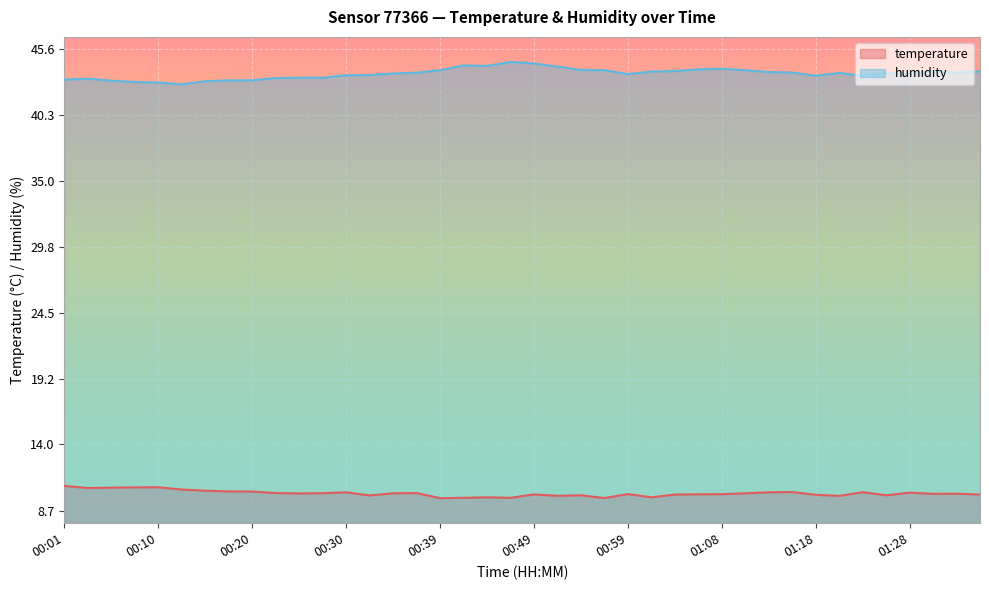

List the labels in order of temperature value, smallest first.

00:39, 00:56, 00:42, 00:47, 00:44, 01:01, 01:21, 00:51, 00:32, 00:54, 01:25, 01:18, 01:04, 01:35, 00:49, 01:06, 01:08, 00:59, 01:30, 01:33, 00:25, 00:35, 01:11, 00:27, 00:22, 00:37, 01:28, 00:30, 01:13, 01:23, 01:16, 00:20, 00:18, 00:15, 00:13, 00:03, 00:05, 00:08, 00:10, 00:01